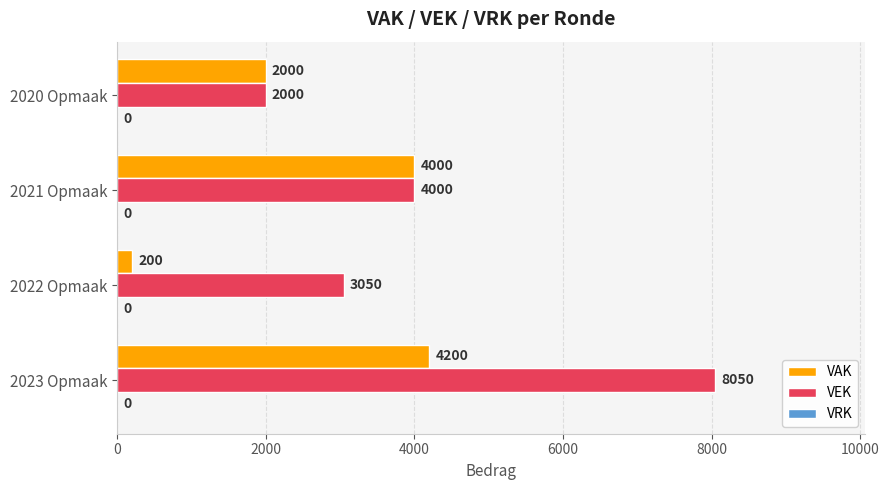

What is the maximum value shown in the chart?

8050